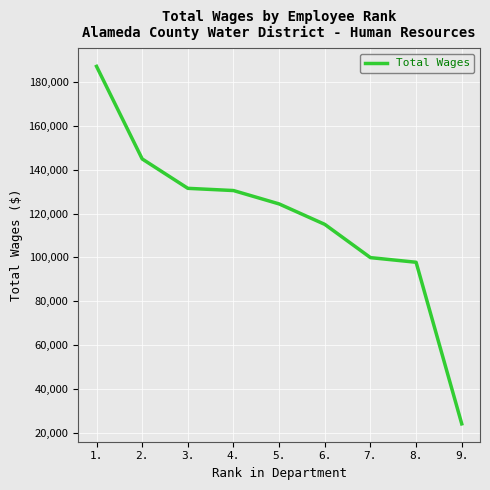

Reading right to left, list all the values displayed in this chart.

24089	97773	99890	115046	124371	130474	131487	144890	187100